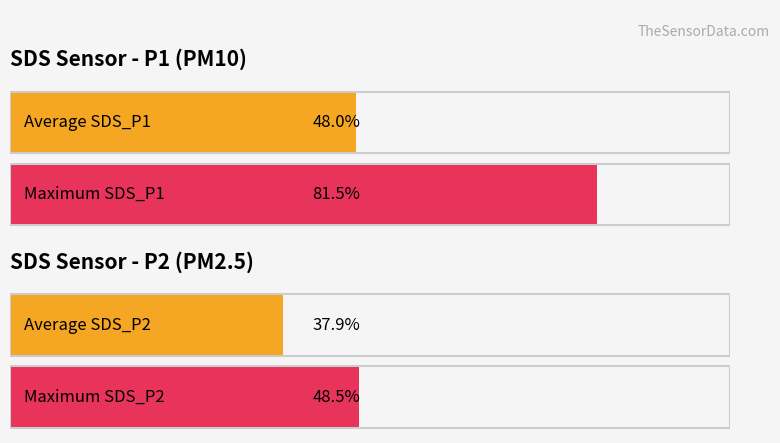

What are all the series names shown in the legend?

SDS_P1, SDS_P2